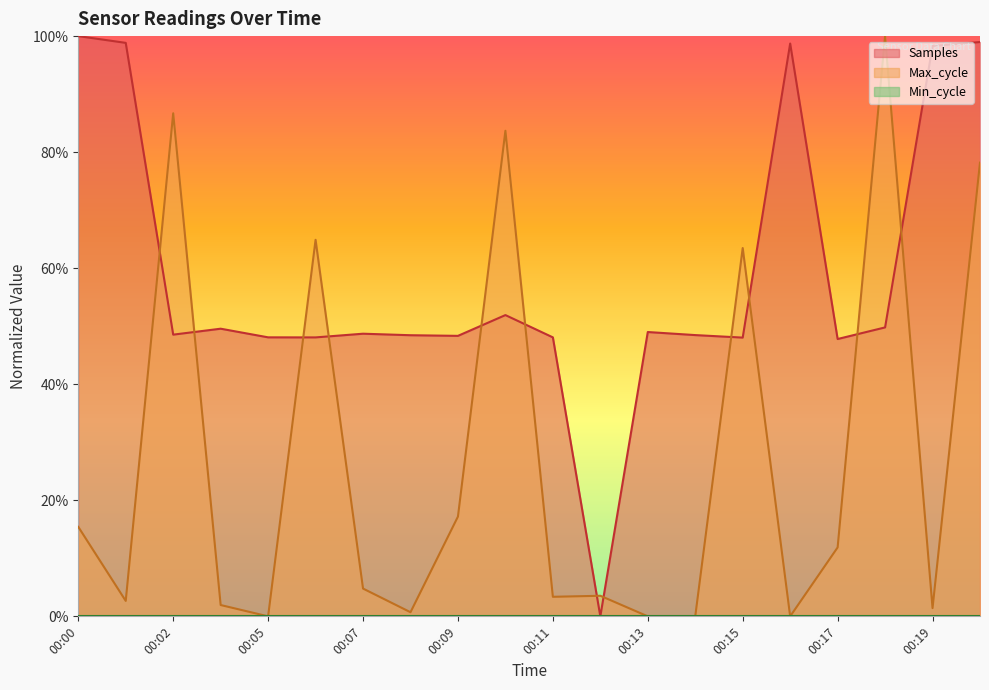

How many lines are shown in the chart?

2